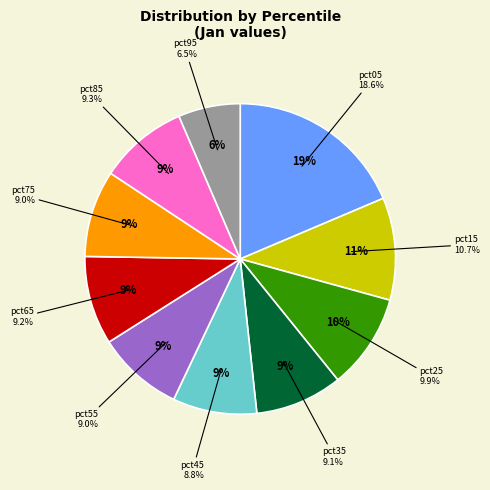

Count the number of slices in the pie.

10